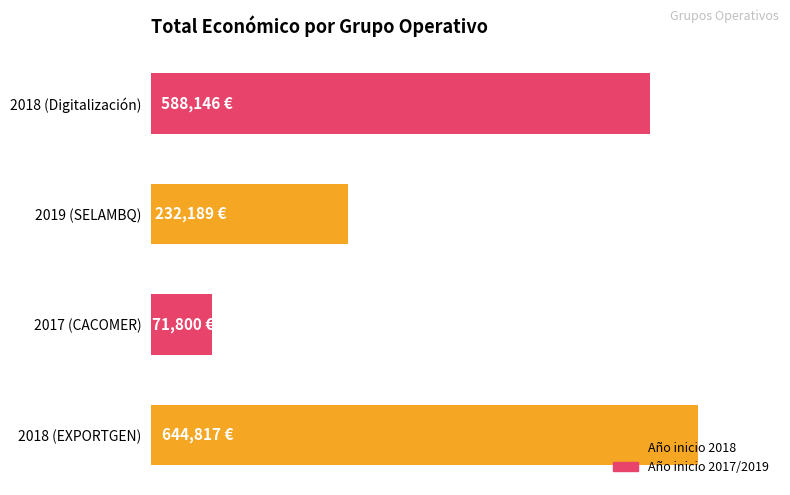

Are the bars horizontal?

Yes